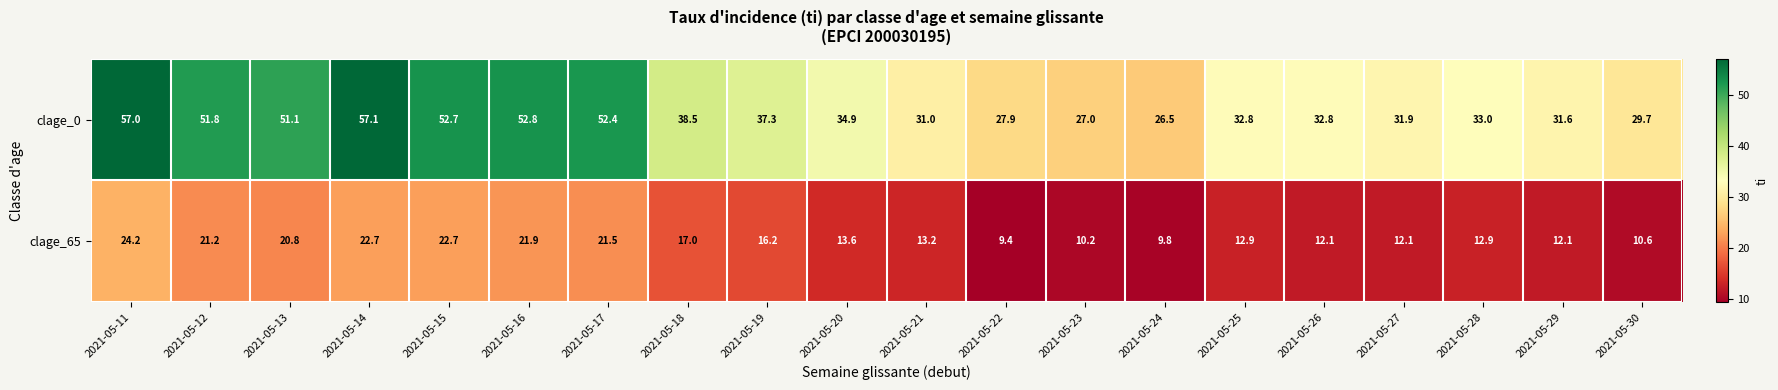

What is the spread (max minus min) of values at 2021-05-11?

32.8